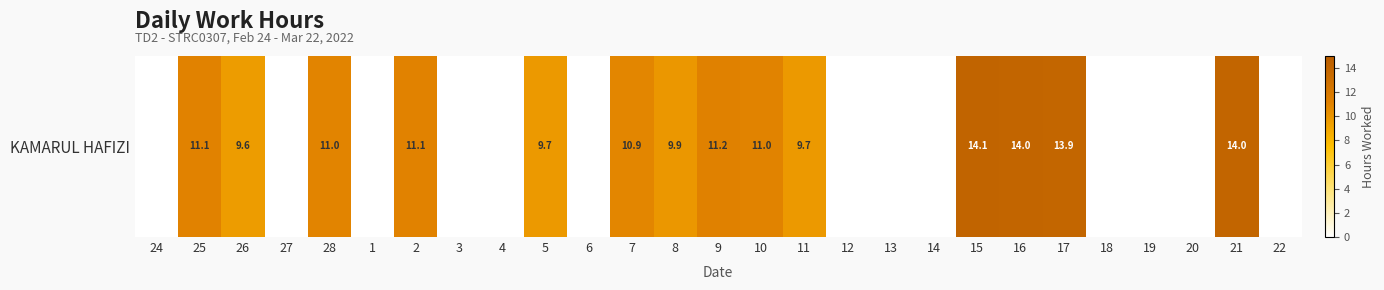

How many data points are less than 9?

13